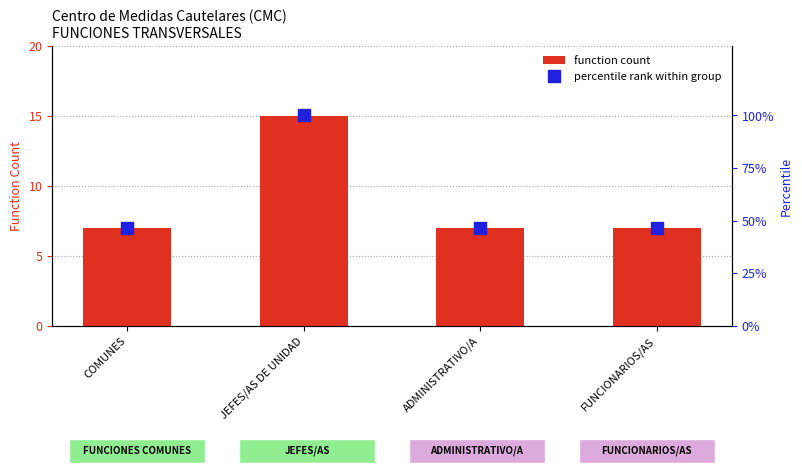

What is the maximum value shown in the chart?

100.0